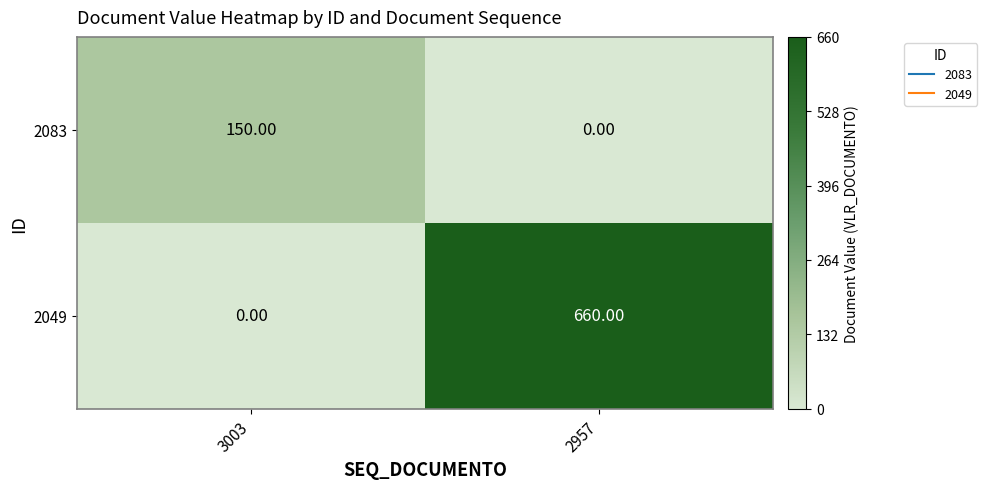

Is the value of 2083 at 2957 greater than the value of 2049 at 2957?

No